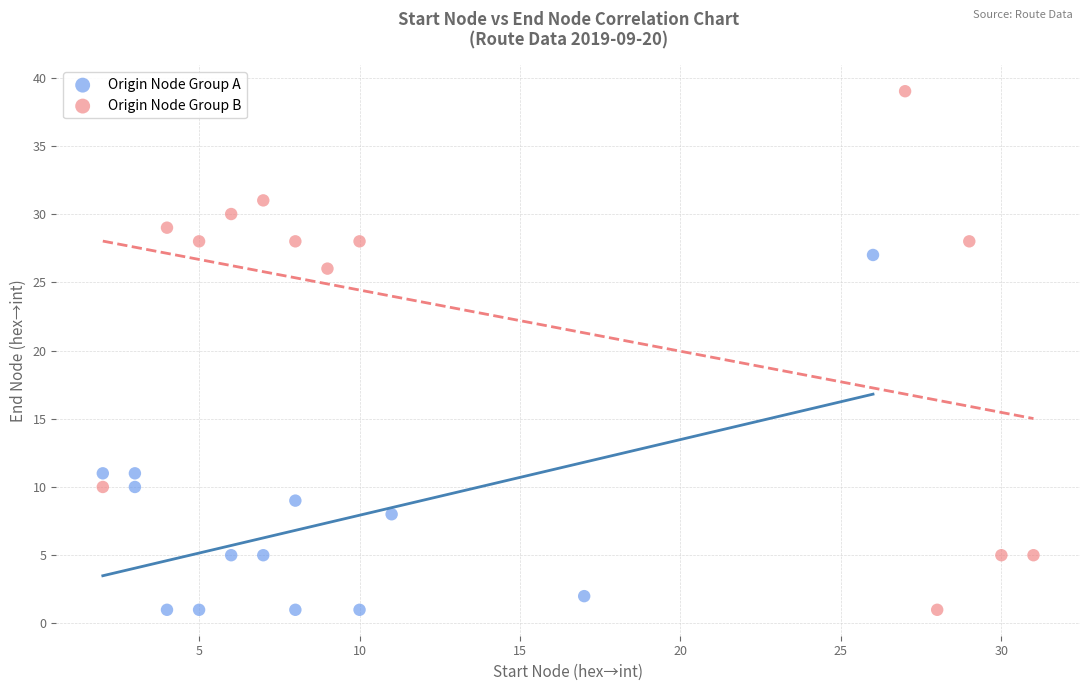

Which series has the largest Y range (max minus min)?

Origin Node Group B